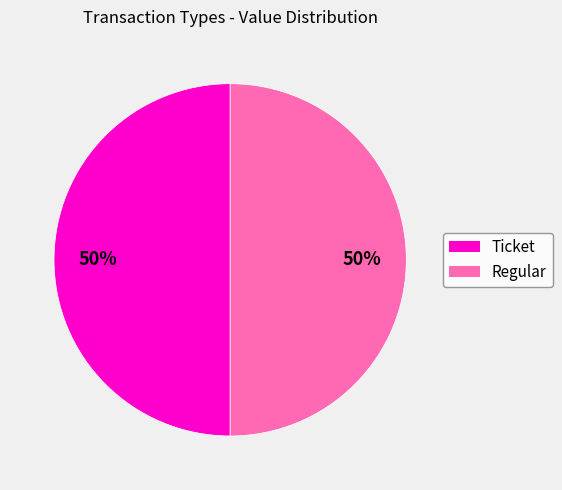

To the nearest percent, what is the average slice percentage?

50%